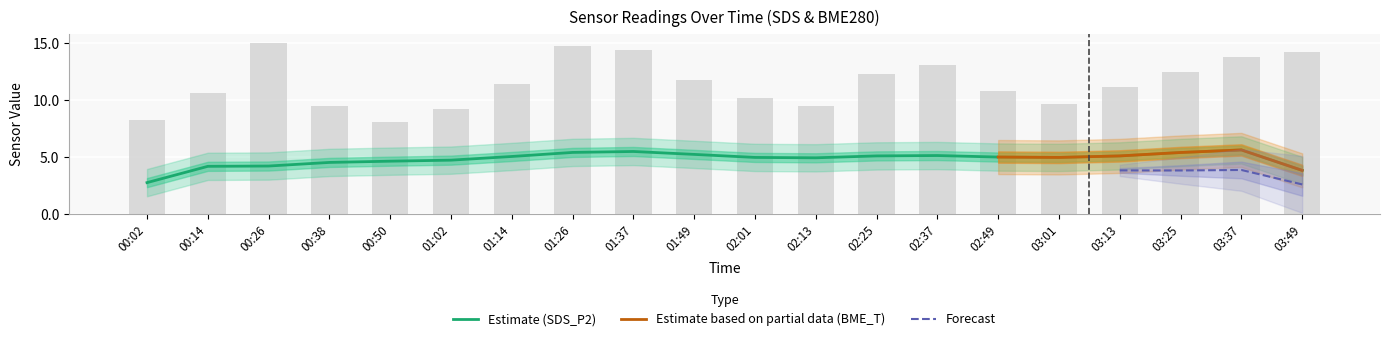

What position from the right is 01:26?

13